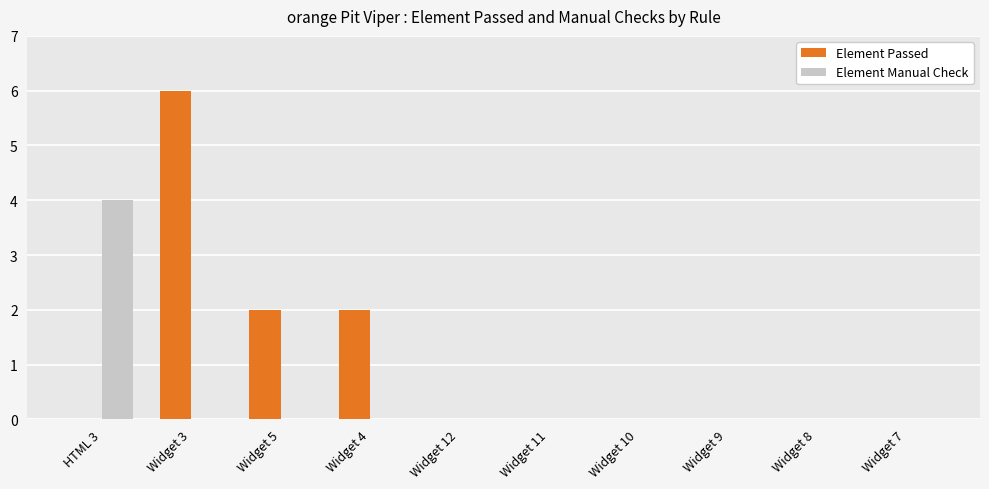

Reading left to right, what are all the values shown in this chart?

Element Passed: HTML 3=0	Widget 3=6	Widget 5=2	Widget 4=2	Widget 12=0	Widget 11=0	Widget 10=0	Widget 9=0	Widget 8=0	Widget 7=0
Element Manual Check: HTML 3=4	Widget 3=0	Widget 5=0	Widget 4=0	Widget 12=0	Widget 11=0	Widget 10=0	Widget 9=0	Widget 8=0	Widget 7=0